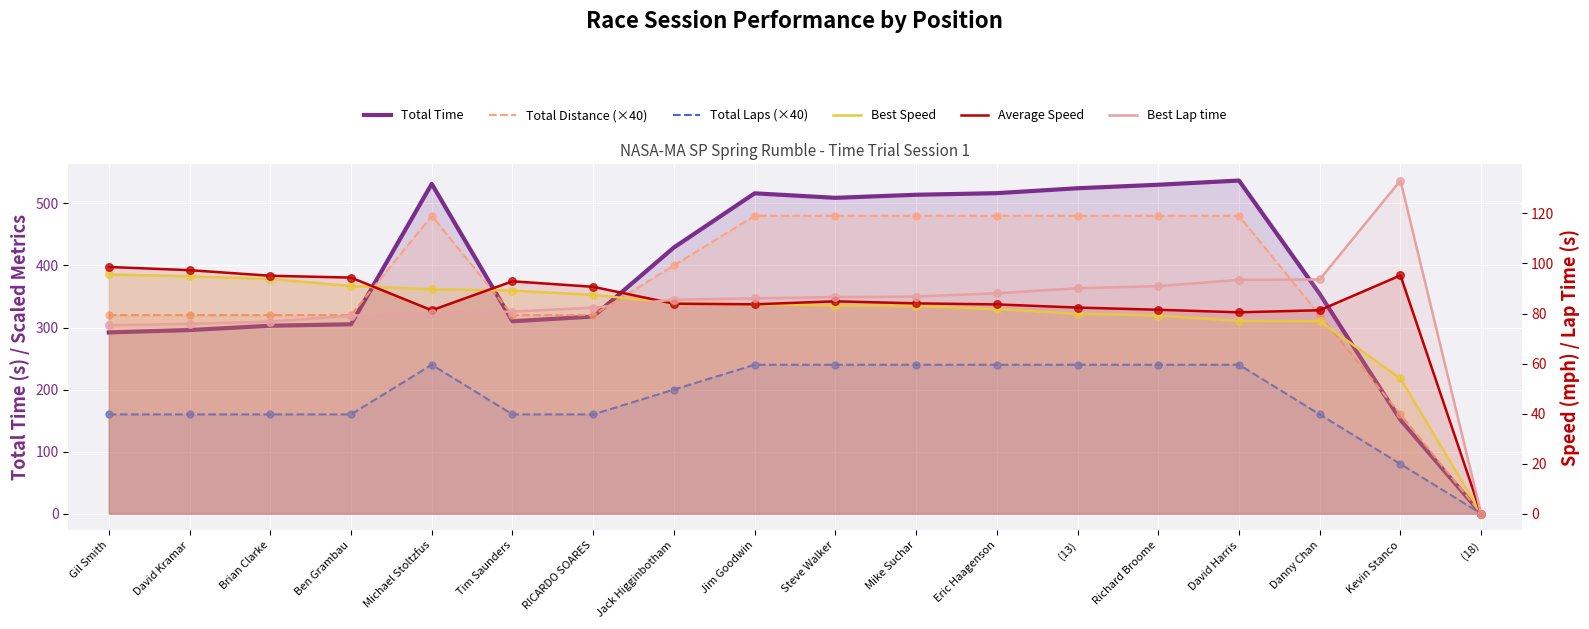

Which series reaches the minimum Y coordinate?

Total Time